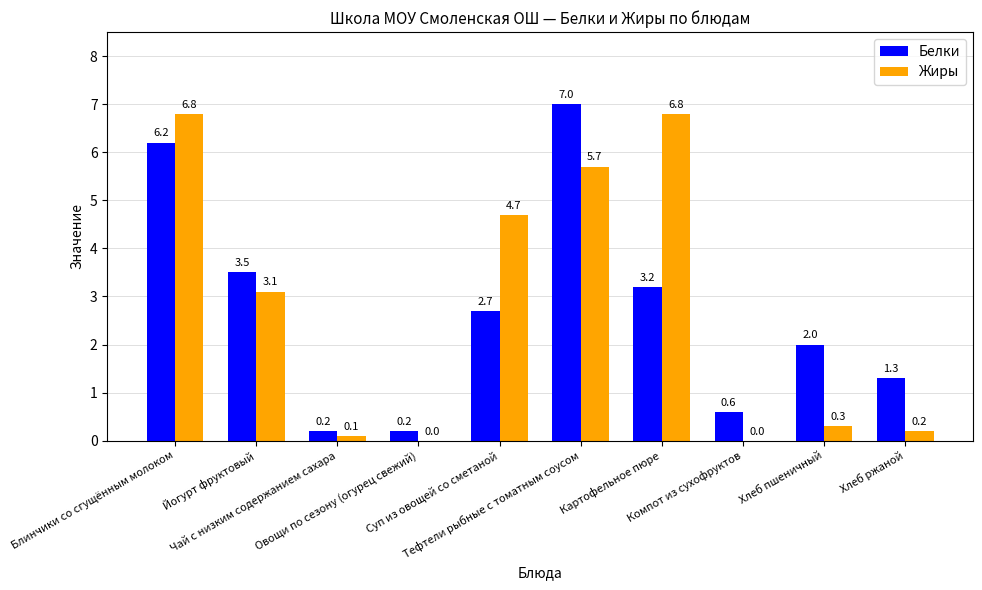

Reading left to right, list all the values displayed in this chart.

Белки: 6.2	3.5	0.2	0.2	2.7	7.0	3.2	0.6	2.0	1.3
Жиры: 6.8	3.1	0.1	0.0	4.7	5.7	6.8	0.0	0.3	0.2